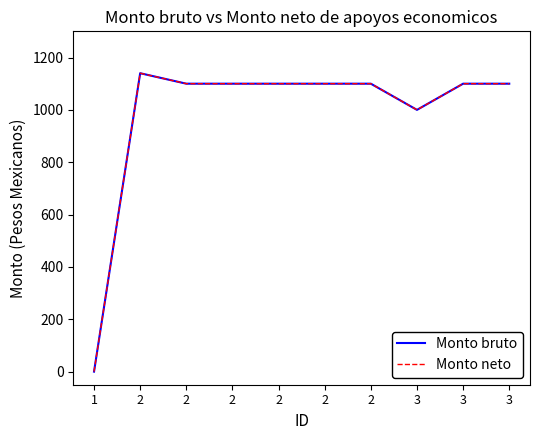

Read the Monto bruto value at 2, to the nearest 10.

1100